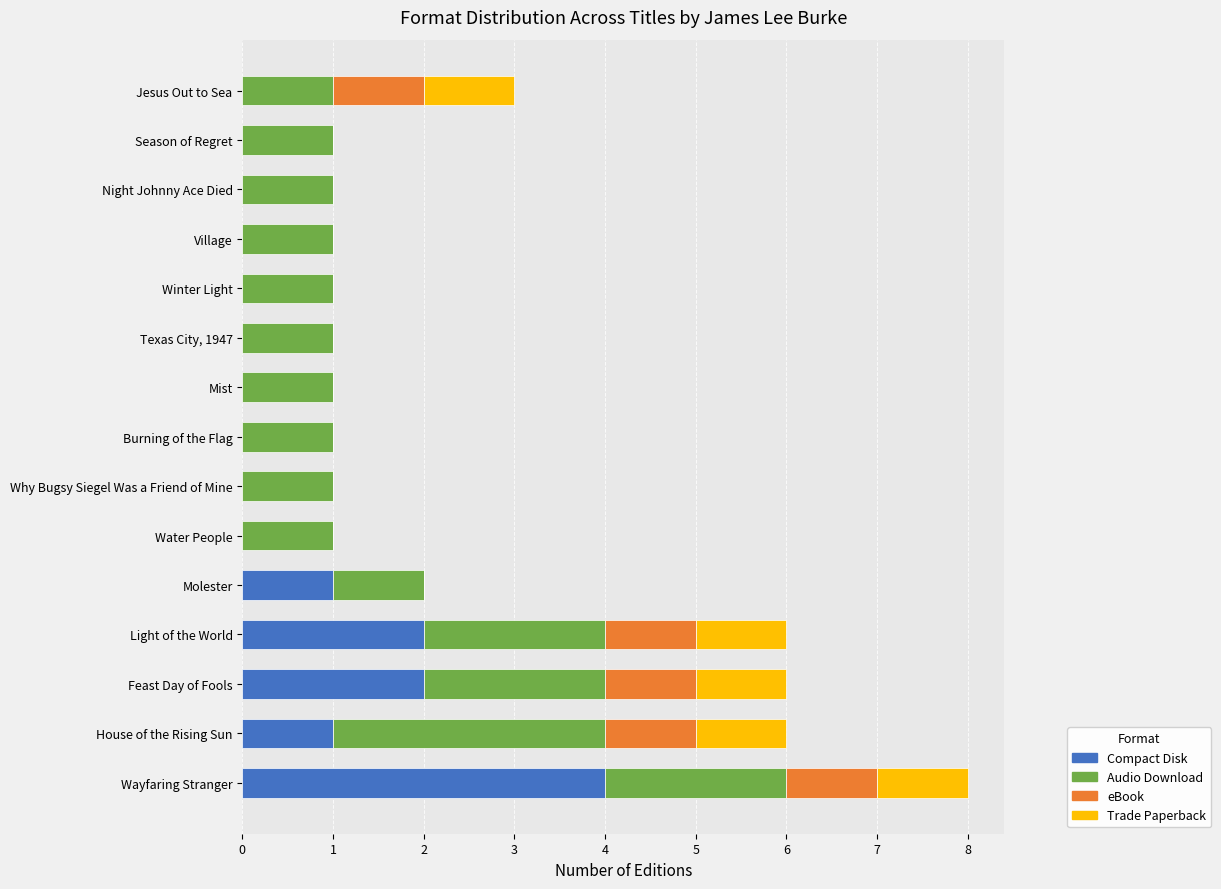

Is it true that Compact Disk equals 0 at House of the Rising Sun?

False